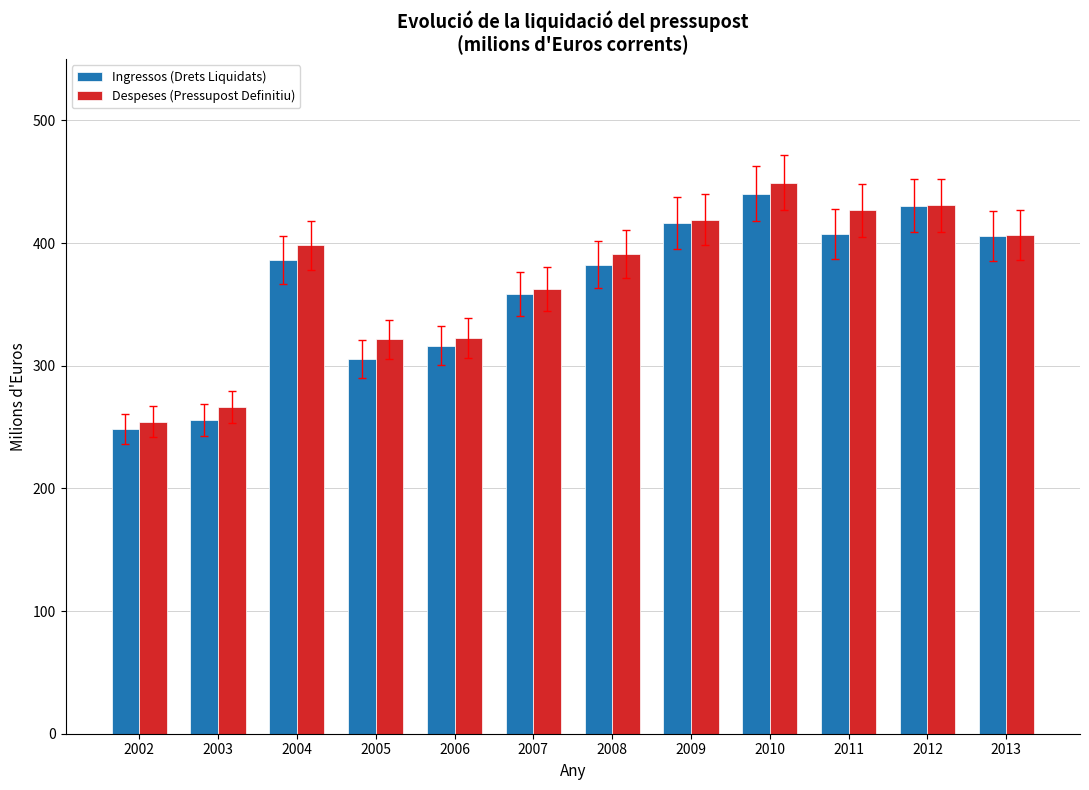

How many data points in Despeses (Pressupost Definitiu) are less than 398?

6